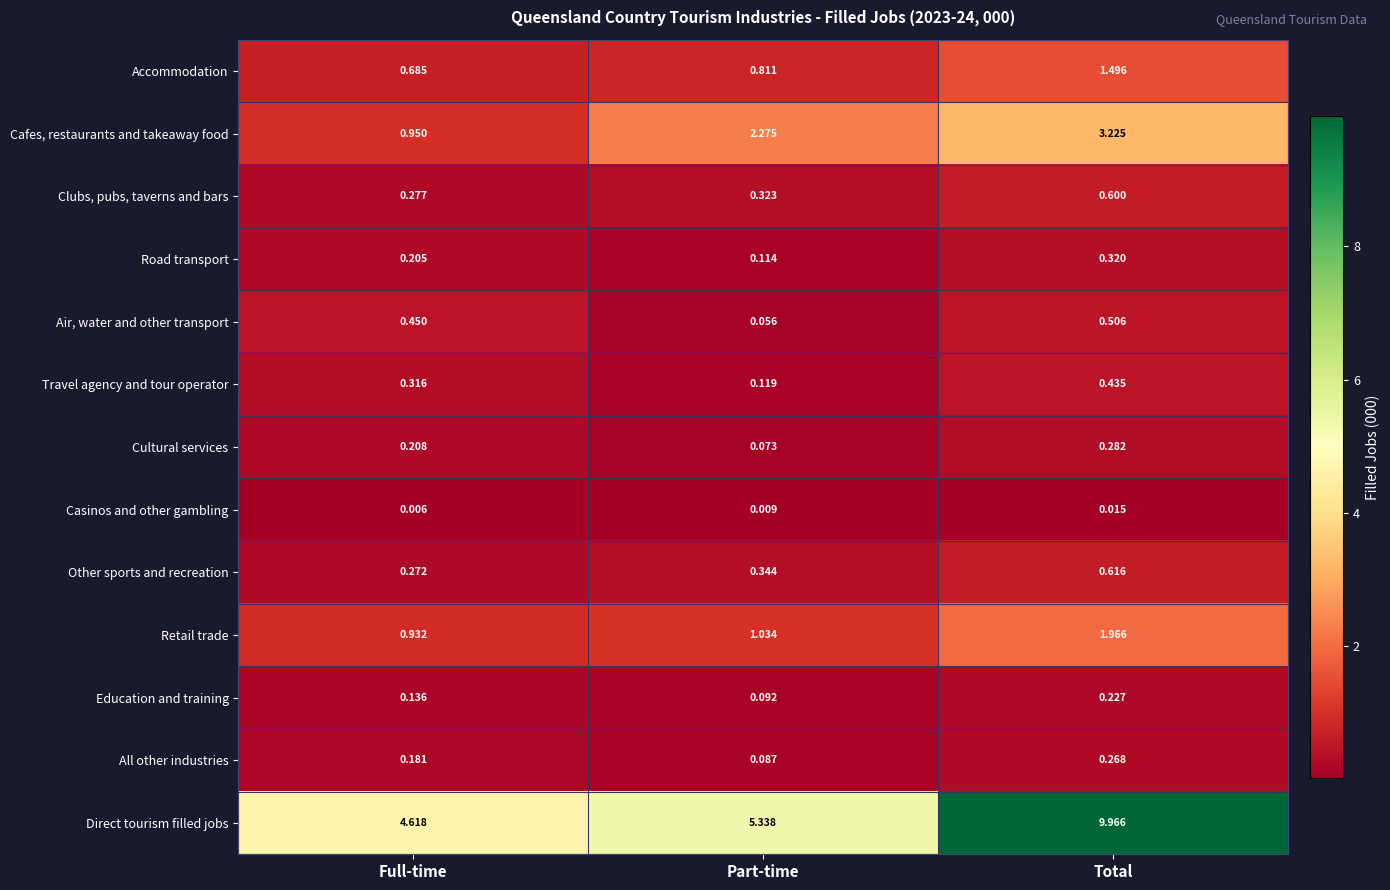

Which series has the largest range (max minus min)?

Direct tourism filled jobs